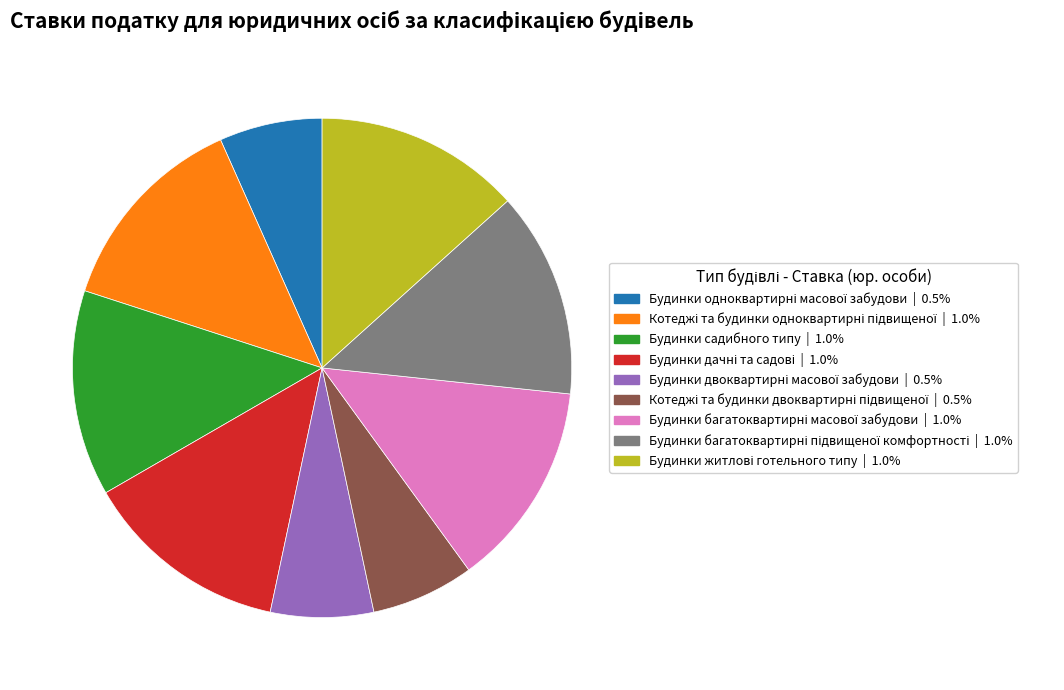

Does any single category account for the majority?

No